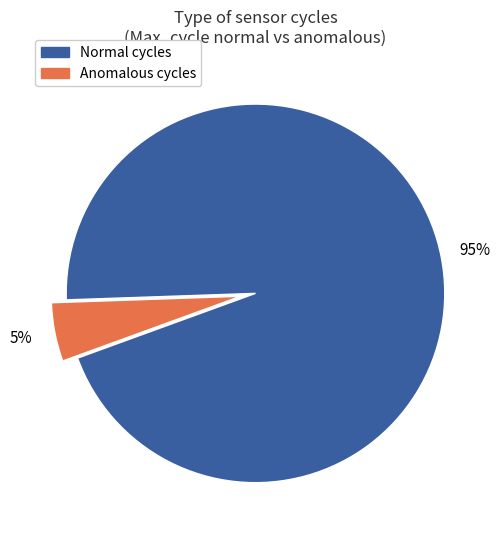

Is there any slice that represents more than half of the pie?

Yes